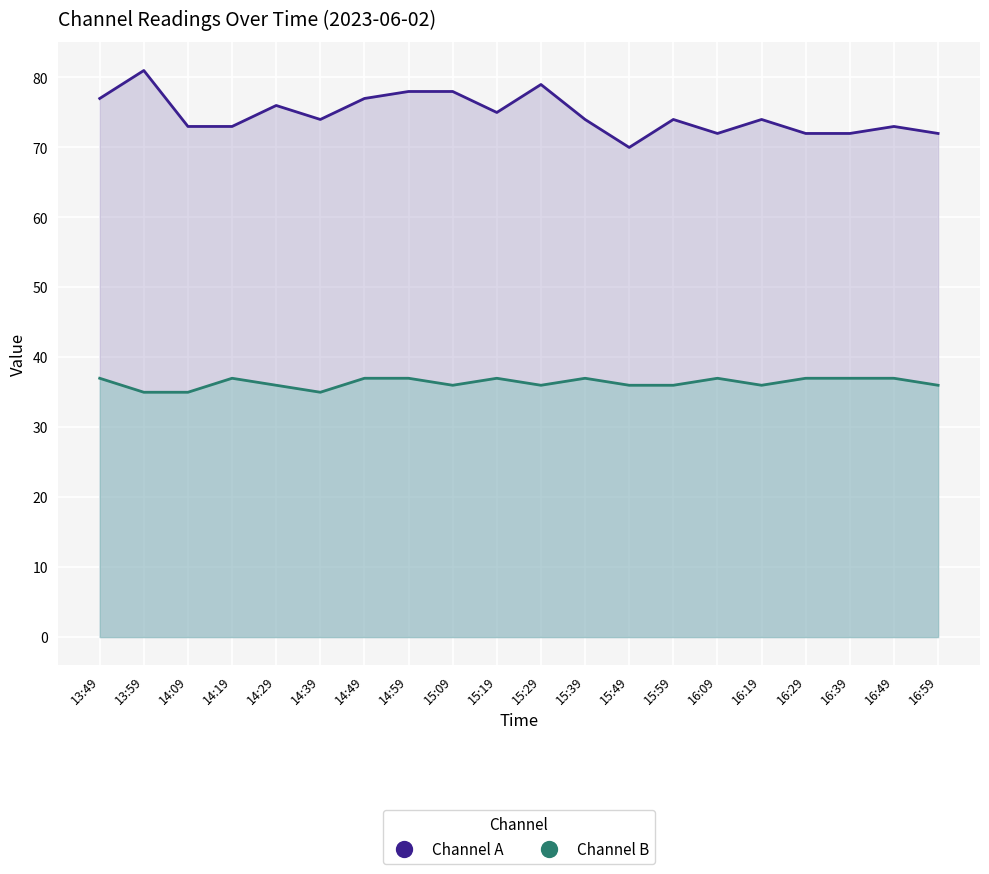

True or false: Channel A and Channel B intersect in this chart.

False